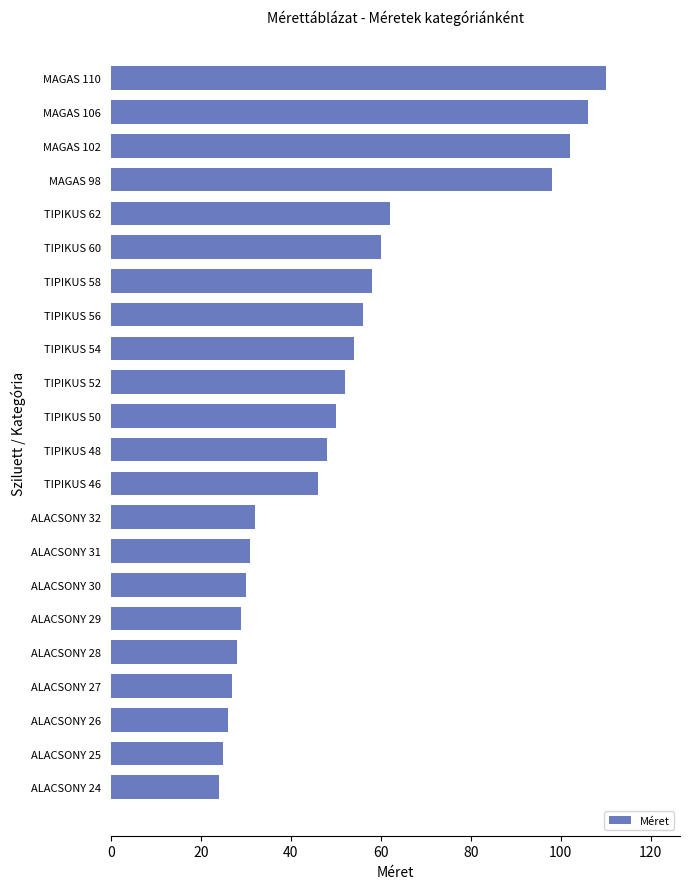

Count the number of categories in the chart.

22